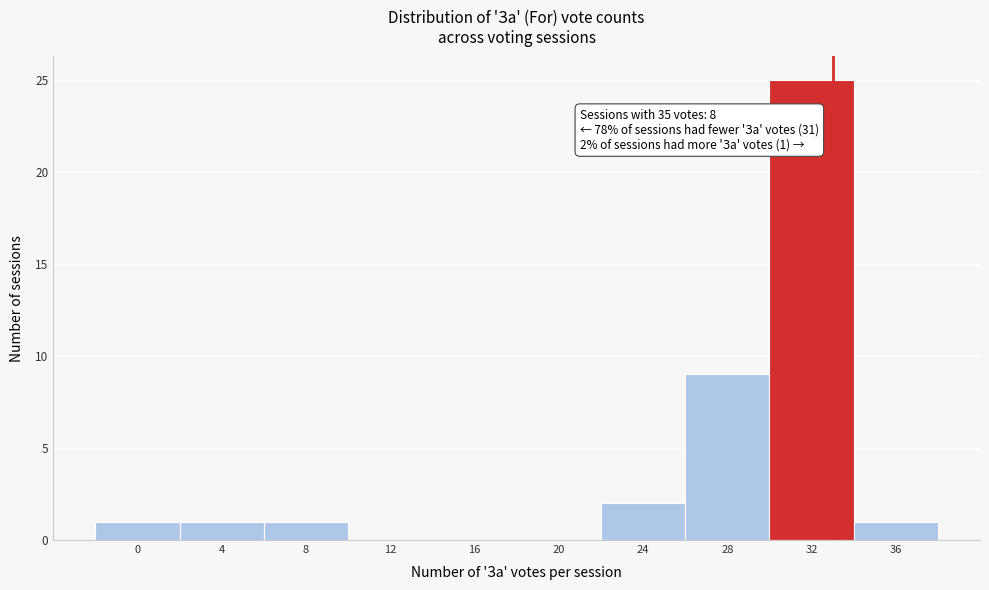

Reading left to right, transcribe all the data shown in this chart.

0=1	4=1	8=1	12=0	16=0	20=0	24=2	28=9	32=25	36=1